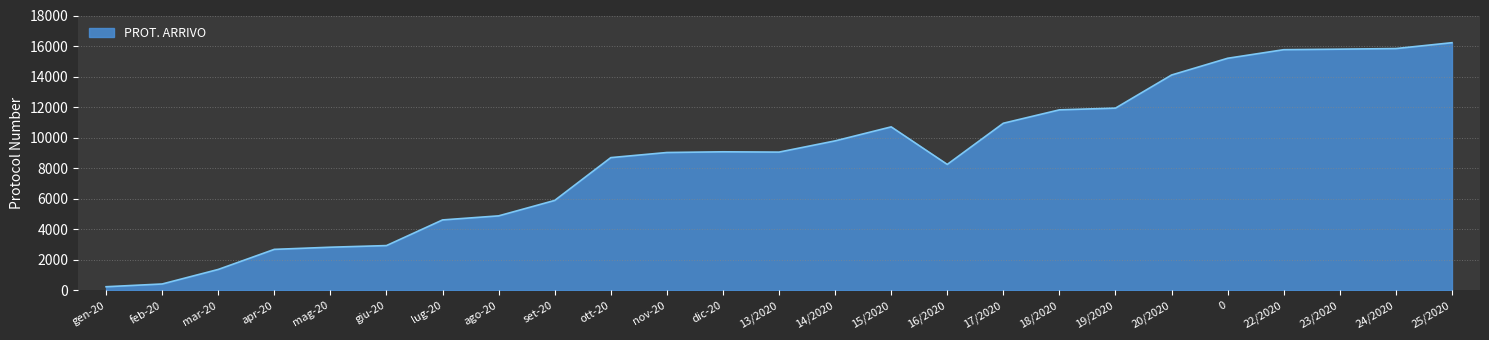

Which category has the highest value across all series?

25/2020